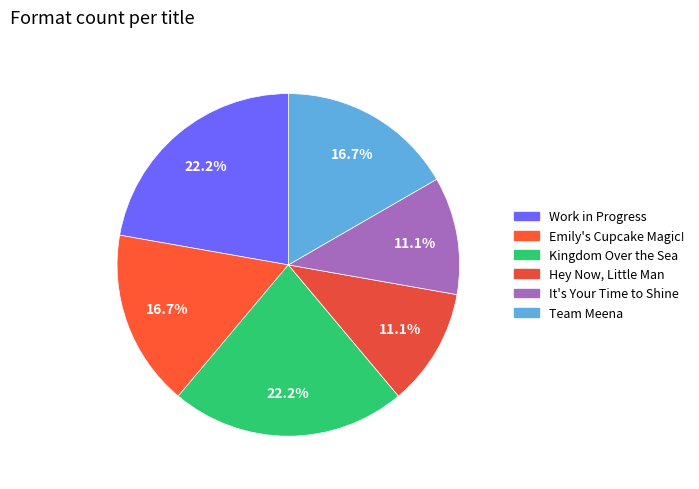

What is the ratio of the value at Hey Now, Little Man to the value at Work in Progress?

0.5